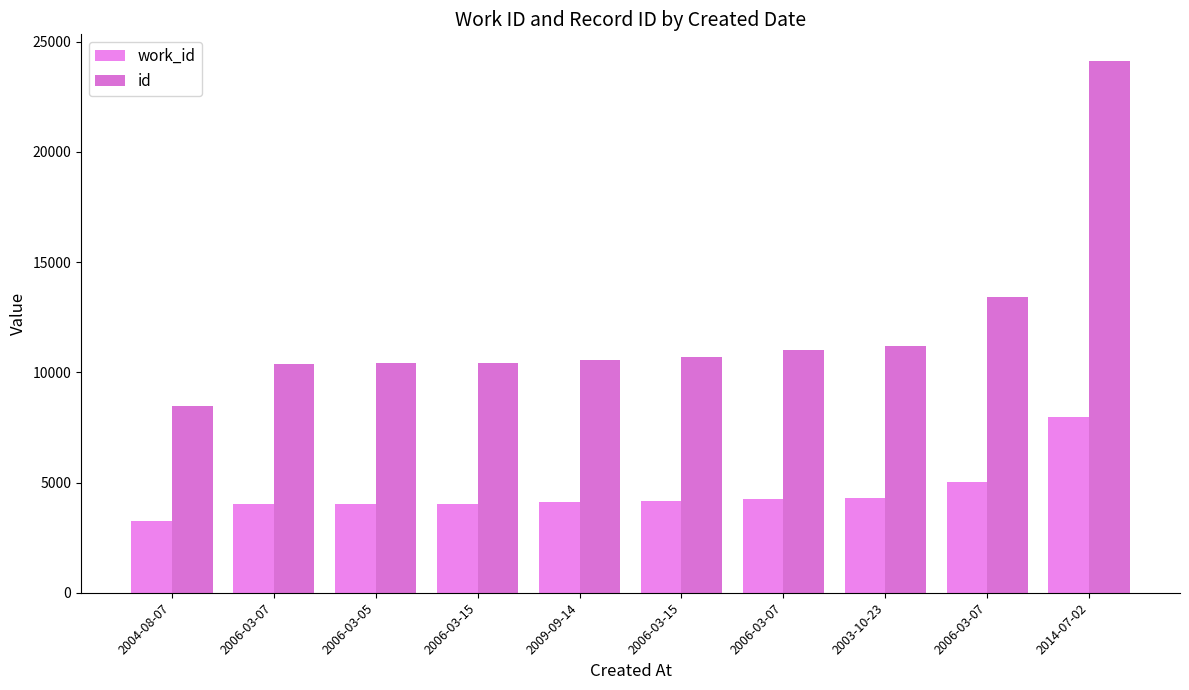

Read the id value at 2006-03-15, to the nearest 100.

10700